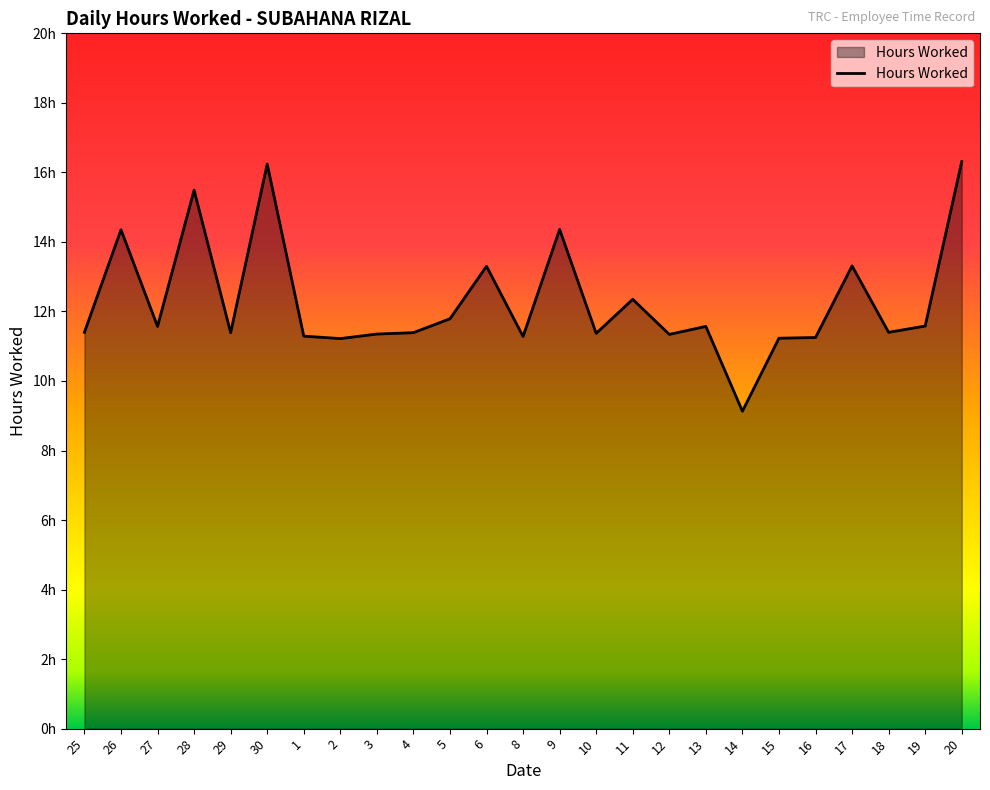

Does the chart have visible grid lines?

No